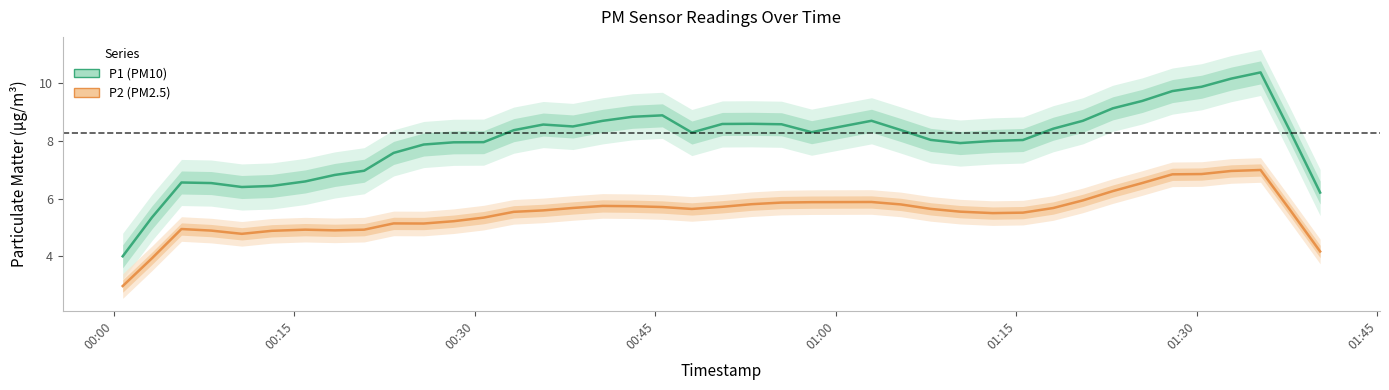

True or false: P1 and P2 intersect in this chart.

False